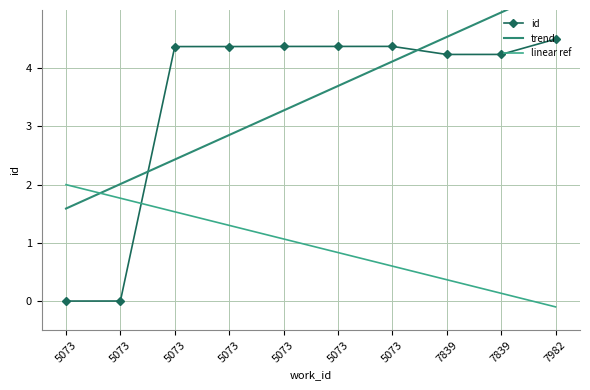

Reading left to right, extract all data points from this chart.

id: 5073=0.0	5073=0.0	5073=4.4	5073=4.4	5073=4.4	5073=4.4	5073=4.4	7839=4.2	7839=4.2	7982=4.5
trend: 5073=1.6	5073=2.0	5073=2.4	5073=2.9	5073=3.3	5073=3.7	5073=4.1	7839=4.5	7839=5.0	7982=5.4
linear ref: 5073=2.0	5073=1.8	5073=1.5	5073=1.3	5073=1.1	5073=0.8	5073=0.6	7839=0.4	7839=0.1	7982=-0.1